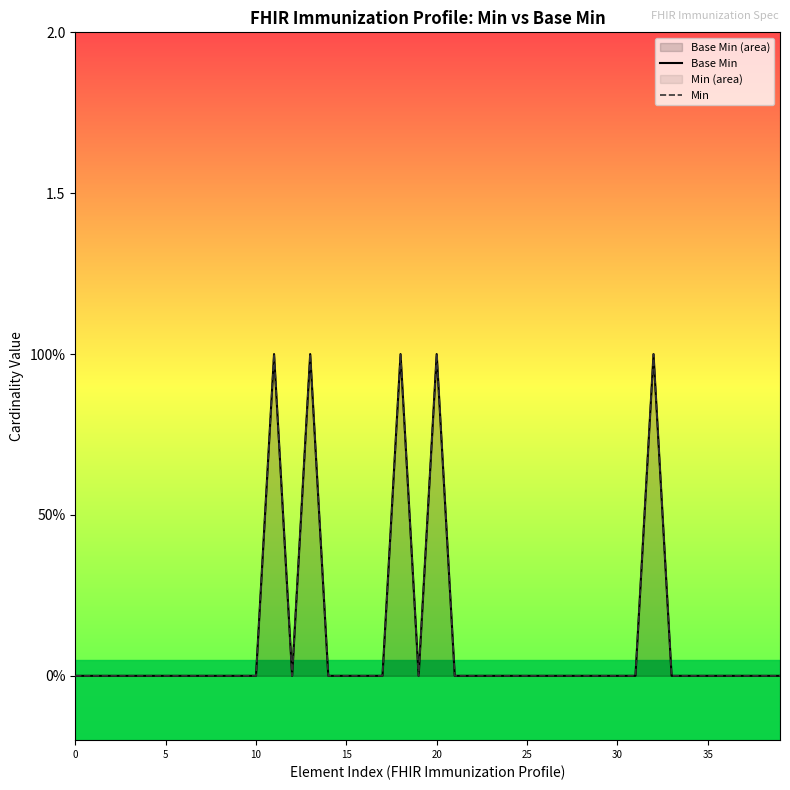

How many interior local valleys does the Base Min series have?

2